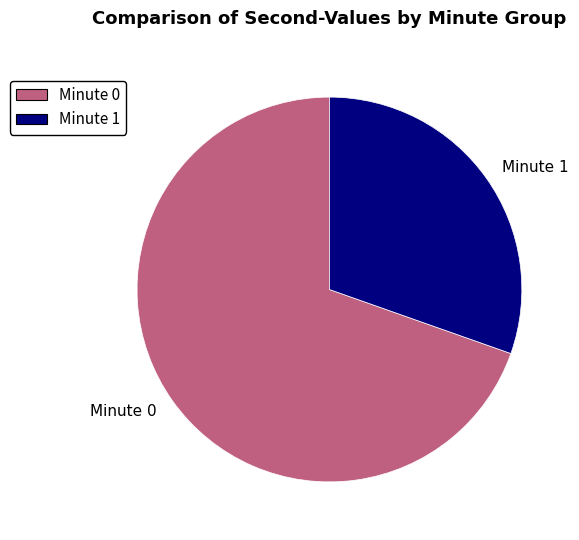

Is there a majority slice in this chart?

Yes